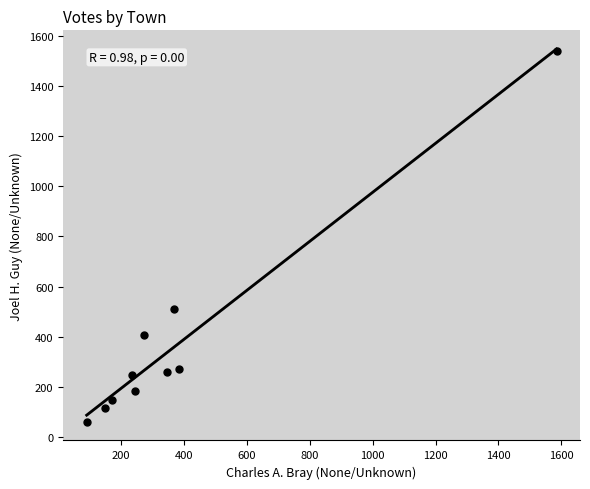

What Y value in the scatter plot is closest to 800?

510